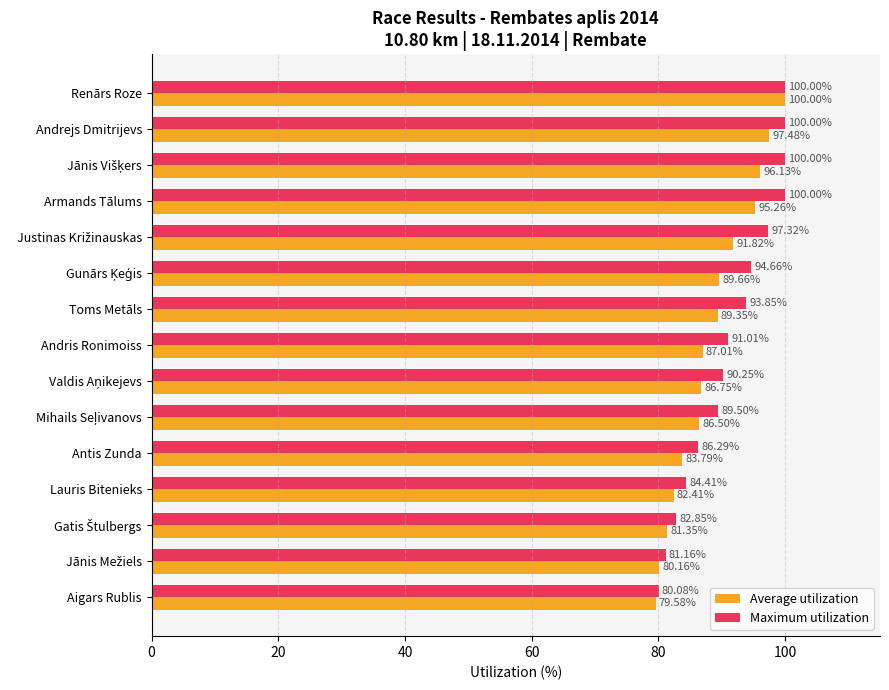

What is the average value of the Maximum utilization series?

91.4